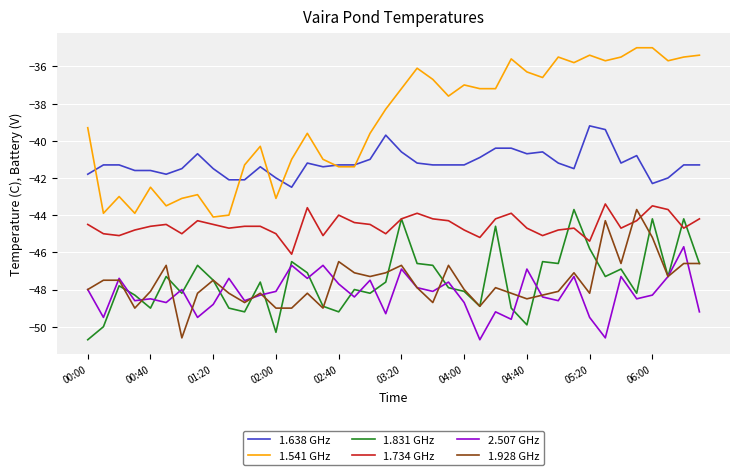

In 1.831 GHz, how many points are higher than both neighbors (excluding endpoints)?

13